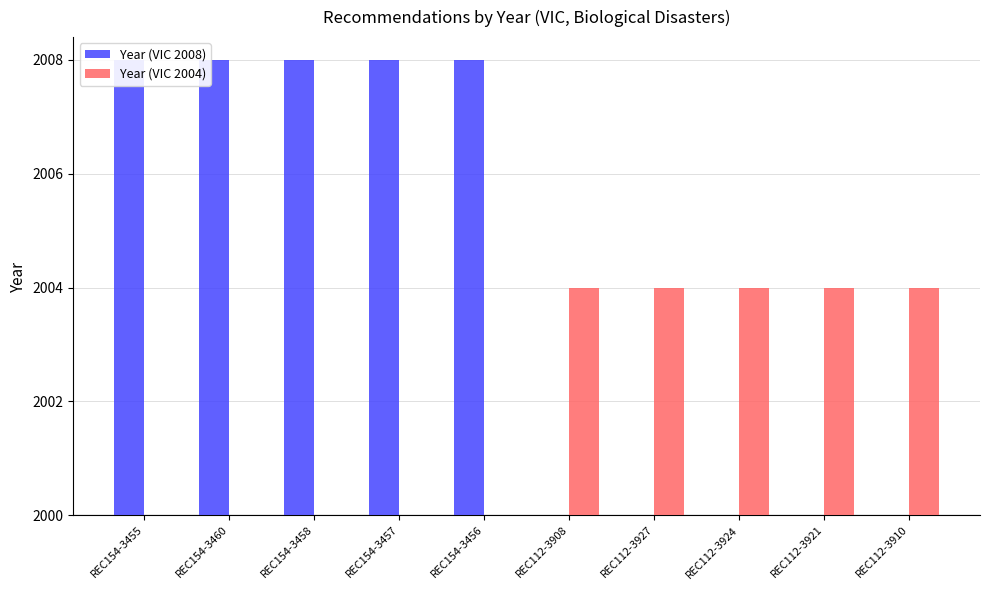

Count the Year (VIC 2008) values in the range 0 to 8.

10